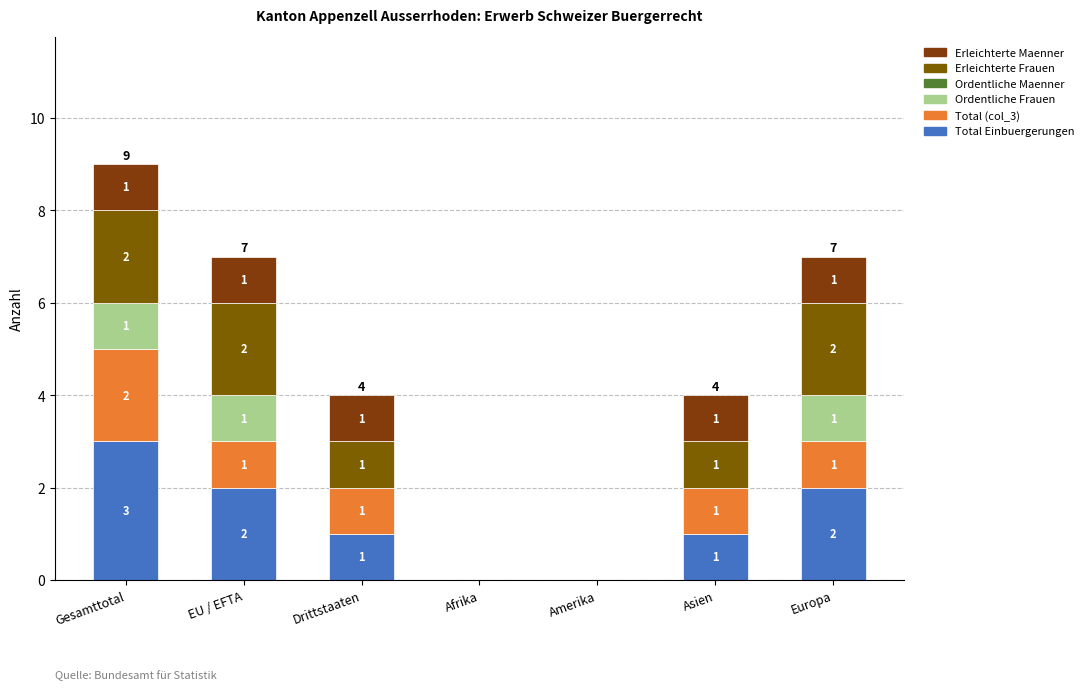

At how many categories does at least one series exceed 2?

1